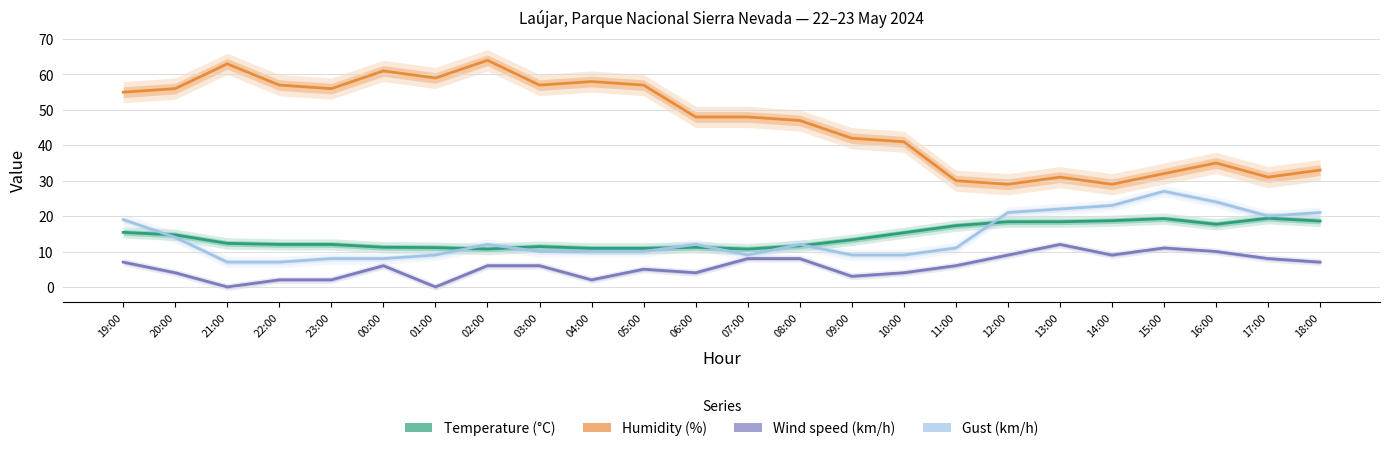

Reading right to left, transcribe all the data shown in this chart.

Temperature (°C): 18:00=18.6	17:00=19.4	16:00=17.7	15:00=19.3	14:00=18.7	13:00=18.4	12:00=18.4	11:00=17.3	10:00=15.3	09:00=13.3	08:00=11.6	07:00=10.7	06:00=11.2	05:00=10.9	04:00=10.9	03:00=11.4	02:00=10.7	01:00=11.1	00:00=11.2	23:00=12.0	22:00=12.0	21:00=12.3	20:00=14.7	19:00=15.4
Humidity (%): 18:00=33.0	17:00=31.0	16:00=35.0	15:00=32.0	14:00=29.0	13:00=31.0	12:00=29.0	11:00=30.0	10:00=41.0	09:00=42.0	08:00=47.0	07:00=48.0	06:00=48.0	05:00=57.0	04:00=58.0	03:00=57.0	02:00=64.0	01:00=59.0	00:00=61.0	23:00=56.0	22:00=57.0	21:00=63.0	20:00=56.0	19:00=55.0
Wind speed (km/h): 18:00=7.0	17:00=8.0	16:00=10.0	15:00=11.0	14:00=9.0	13:00=12.0	12:00=9.0	11:00=6.0	10:00=4.0	09:00=3.0	08:00=8.0	07:00=8.0	06:00=4.0	05:00=5.0	04:00=2.0	03:00=6.0	02:00=6.0	01:00=0.0	00:00=6.0	23:00=2.0	22:00=2.0	21:00=0.0	20:00=4.0	19:00=7.0
Gust (km/h): 18:00=21.0	17:00=20.0	16:00=24.0	15:00=27.0	14:00=23.0	13:00=22.0	12:00=21.0	11:00=11.0	10:00=9.0	09:00=9.0	08:00=12.0	07:00=9.0	06:00=12.0	05:00=10.0	04:00=10.0	03:00=10.0	02:00=12.0	01:00=9.0	00:00=8.0	23:00=8.0	22:00=7.0	21:00=7.0	20:00=14.0	19:00=19.0